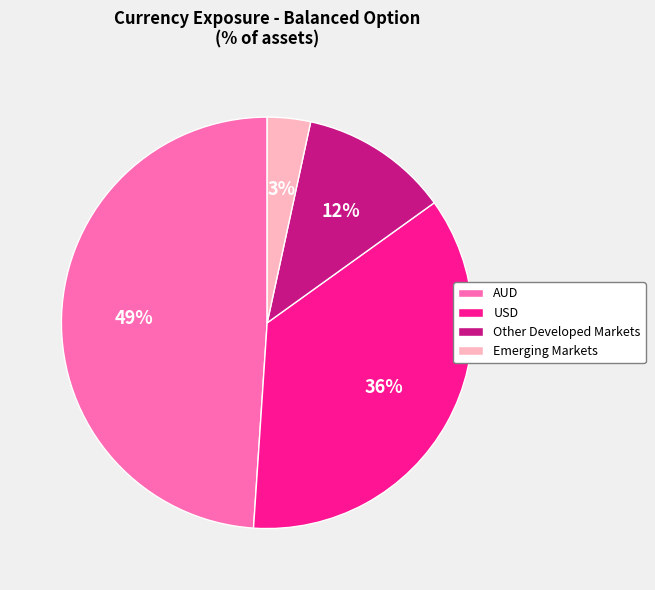

Which slice is the smallest?

Emerging Markets